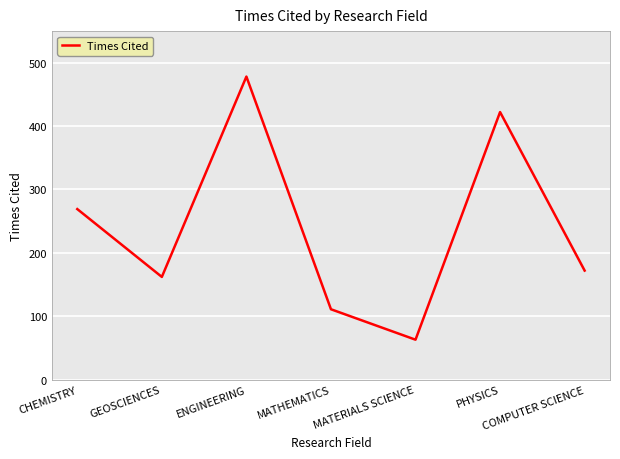

Reading right to left, extract all data points from this chart.

172	422	63	111	478	162	269